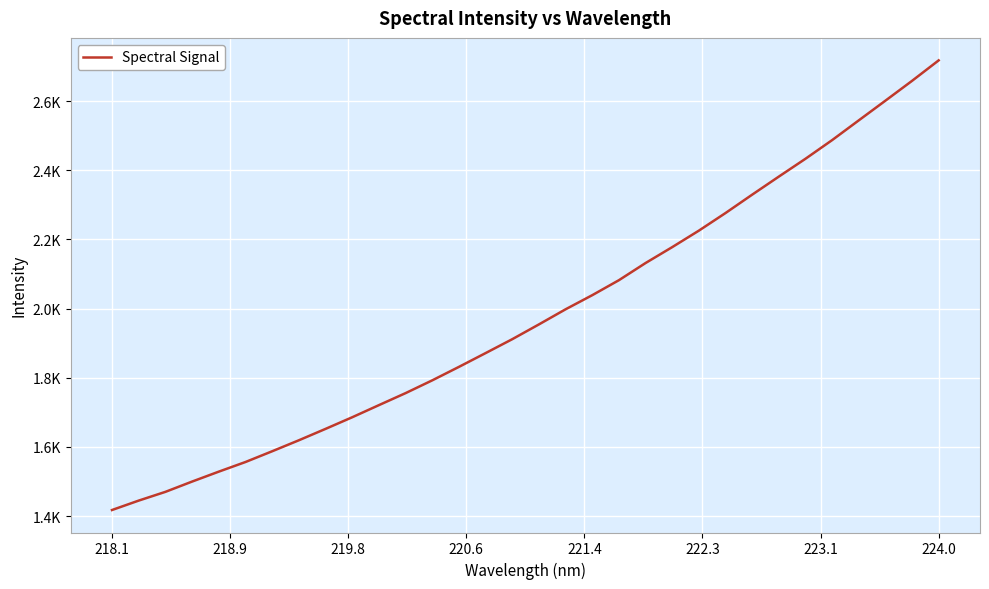

What is the difference between the maximum and minimum values?

1300.2